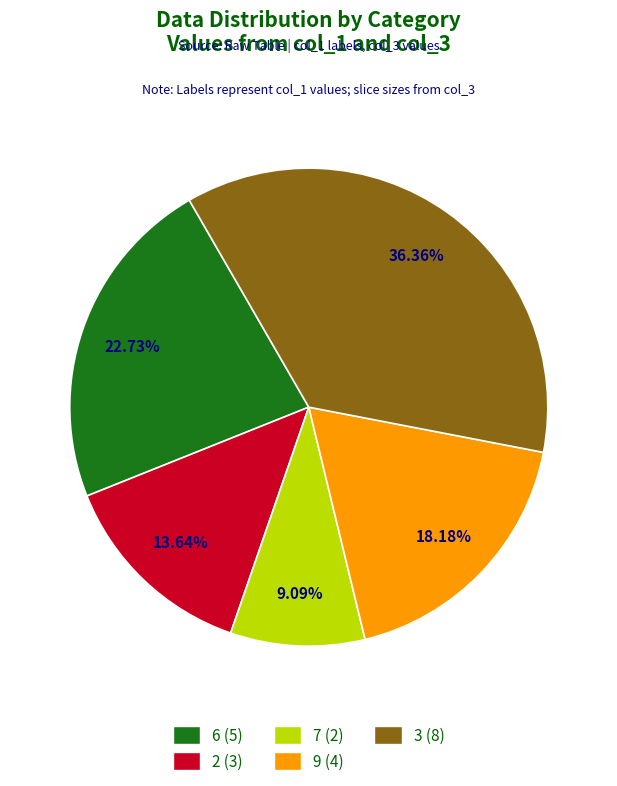

Does any single category account for the majority?

No